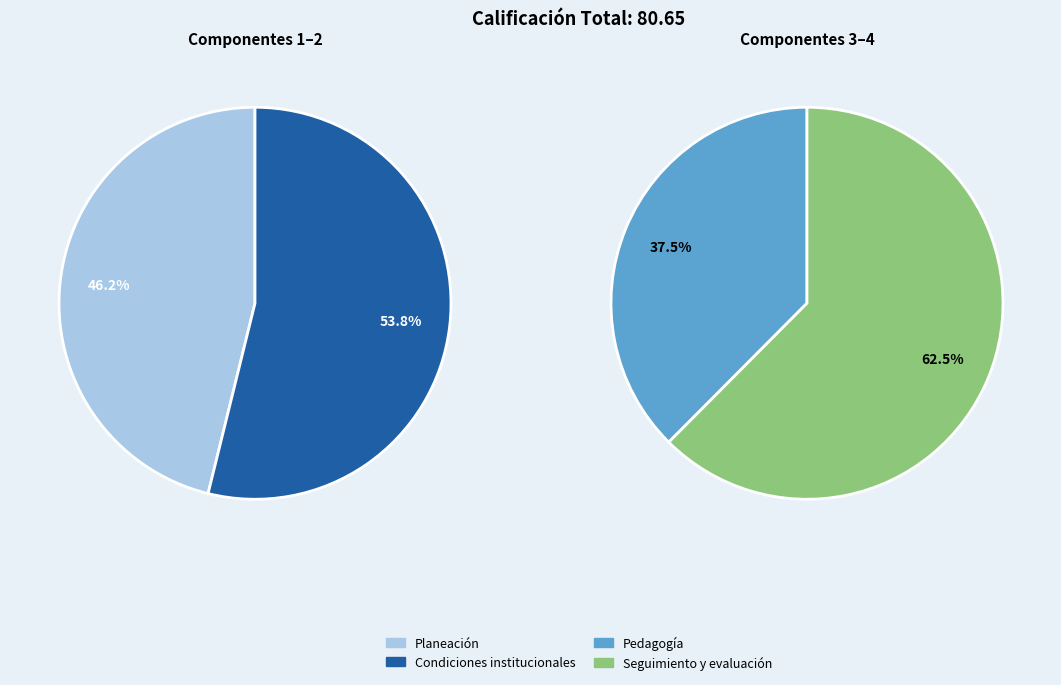

Rank the categories by value from highest to lowest.

Seguimiento y evaluación, Condiciones institucionales, Planeación, Pedagogía